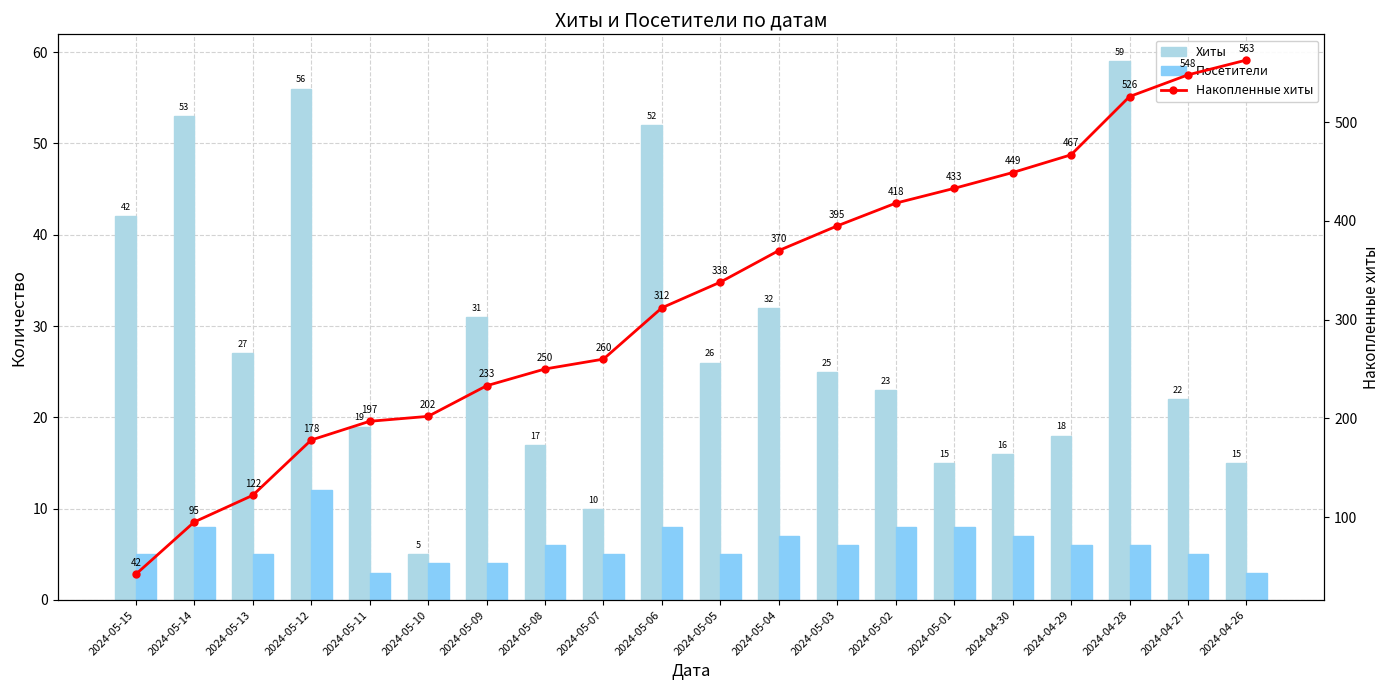

Reading right to left, list all the values displayed in this chart.

Хиты: 2024-04-26=15	2024-04-27=22	2024-04-28=59	2024-04-29=18	2024-04-30=16	2024-05-01=15	2024-05-02=23	2024-05-03=25	2024-05-04=32	2024-05-05=26	2024-05-06=52	2024-05-07=10	2024-05-08=17	2024-05-09=31	2024-05-10=5	2024-05-11=19	2024-05-12=56	2024-05-13=27	2024-05-14=53	2024-05-15=42
Посетители: 2024-04-26=3	2024-04-27=5	2024-04-28=6	2024-04-29=6	2024-04-30=7	2024-05-01=8	2024-05-02=8	2024-05-03=6	2024-05-04=7	2024-05-05=5	2024-05-06=8	2024-05-07=5	2024-05-08=6	2024-05-09=4	2024-05-10=4	2024-05-11=3	2024-05-12=12	2024-05-13=5	2024-05-14=8	2024-05-15=5
Накопленные хиты: 2024-04-26=563	2024-04-27=548	2024-04-28=526	2024-04-29=467	2024-04-30=449	2024-05-01=433	2024-05-02=418	2024-05-03=395	2024-05-04=370	2024-05-05=338	2024-05-06=312	2024-05-07=260	2024-05-08=250	2024-05-09=233	2024-05-10=202	2024-05-11=197	2024-05-12=178	2024-05-13=122	2024-05-14=95	2024-05-15=42